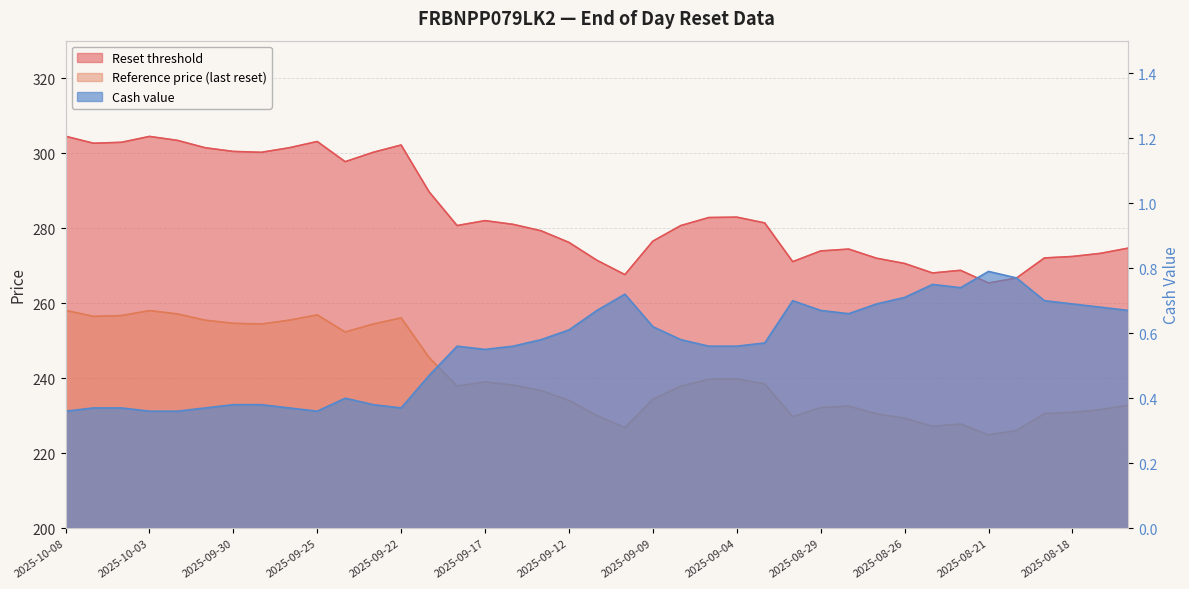

Rank the series by their maximum value, from lowest to highest.

Cash value, Reference price (last reset), Reset threshold